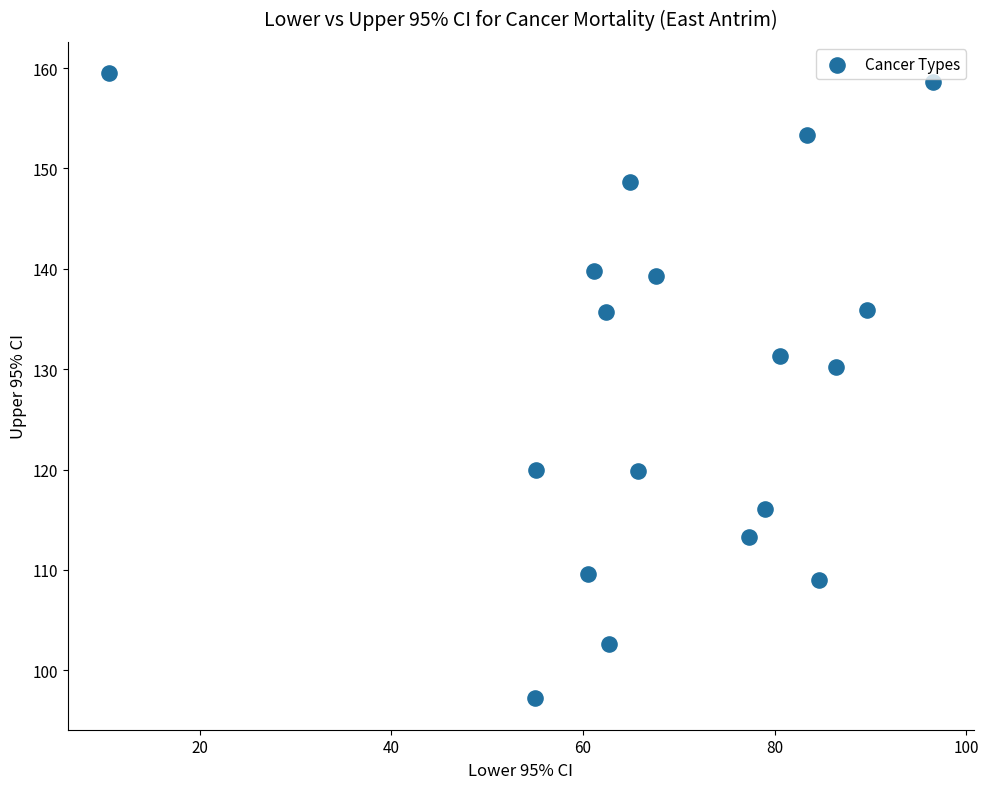

What is the range of Y values (max minus min)?

62.3